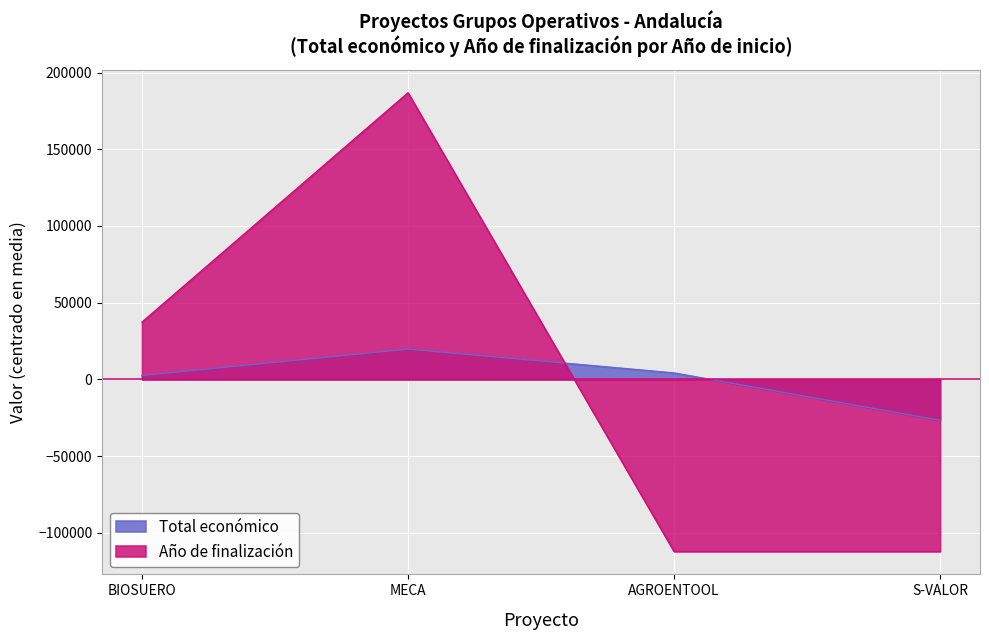

Which series has the largest range (max minus min)?

Año de finalización